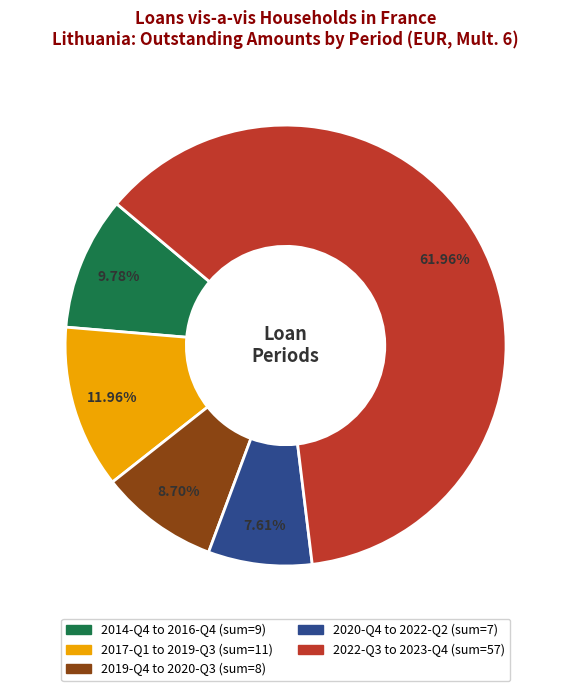

How many slices are in this pie chart?

5